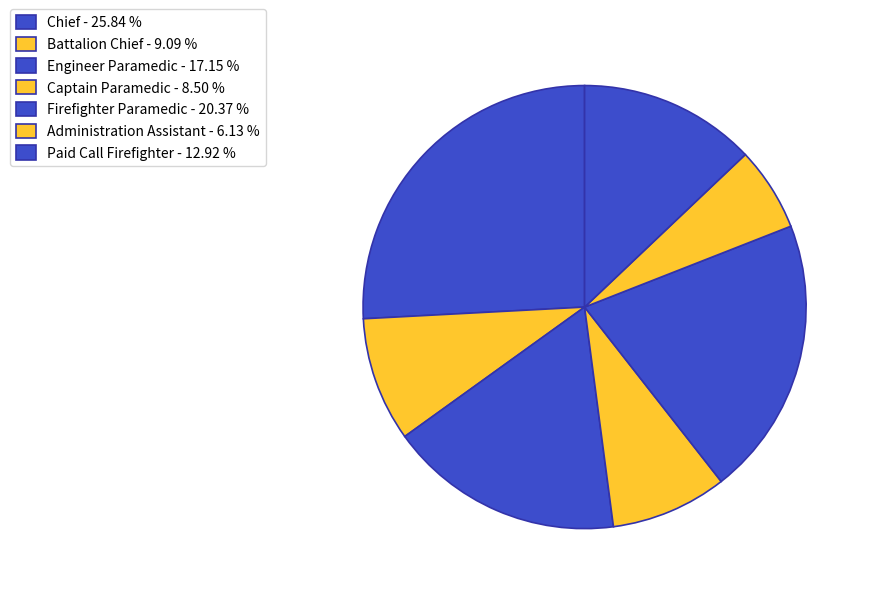

How many segments does this pie chart have?

7